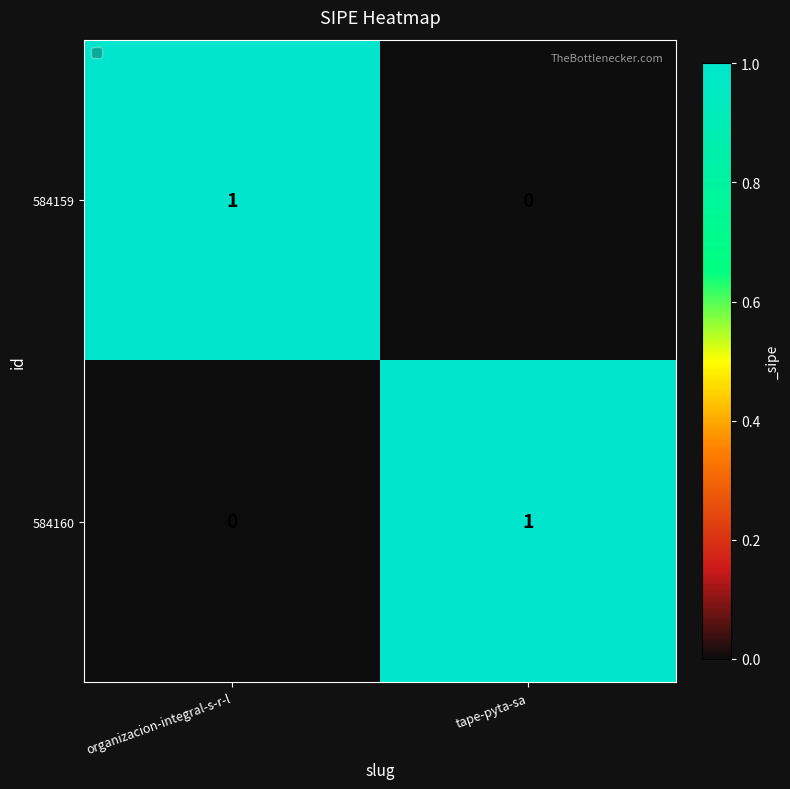

Reading left to right, extract all data points from this chart.

584159: 1	0
584160: 0	1